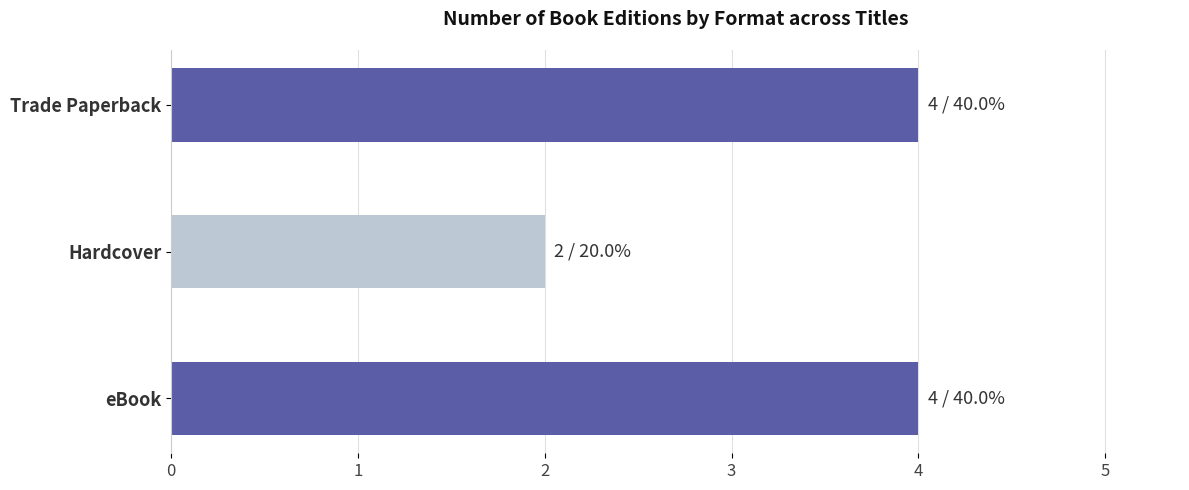

Read the value at Trade Paperback.

4